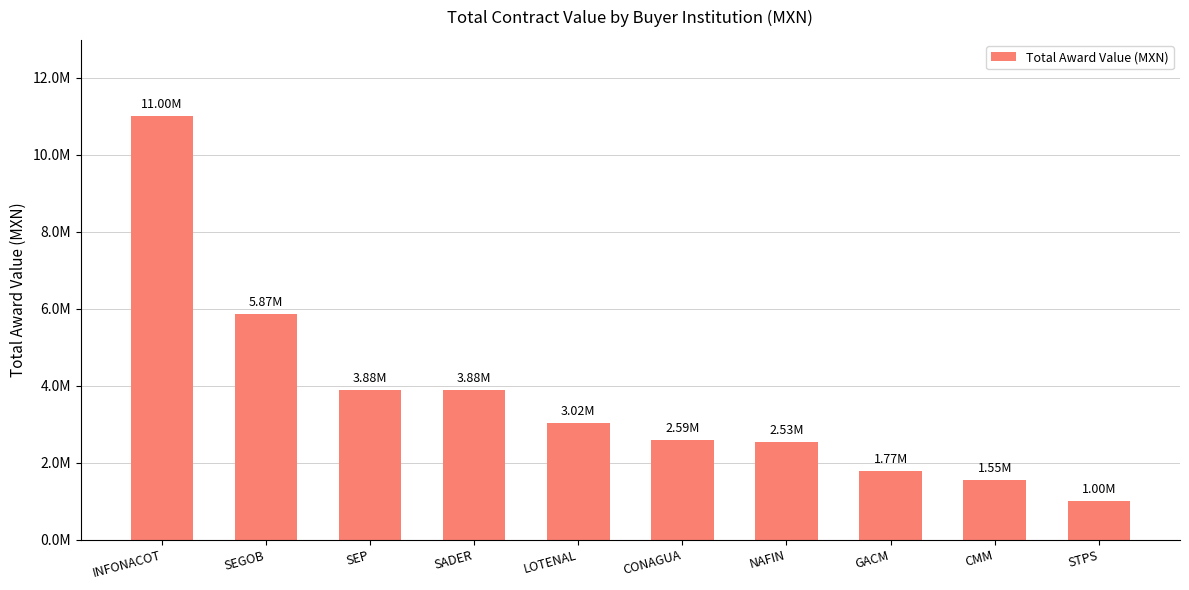

The chart shows a value of 5869768.3 at SEGOB. True or false?

True